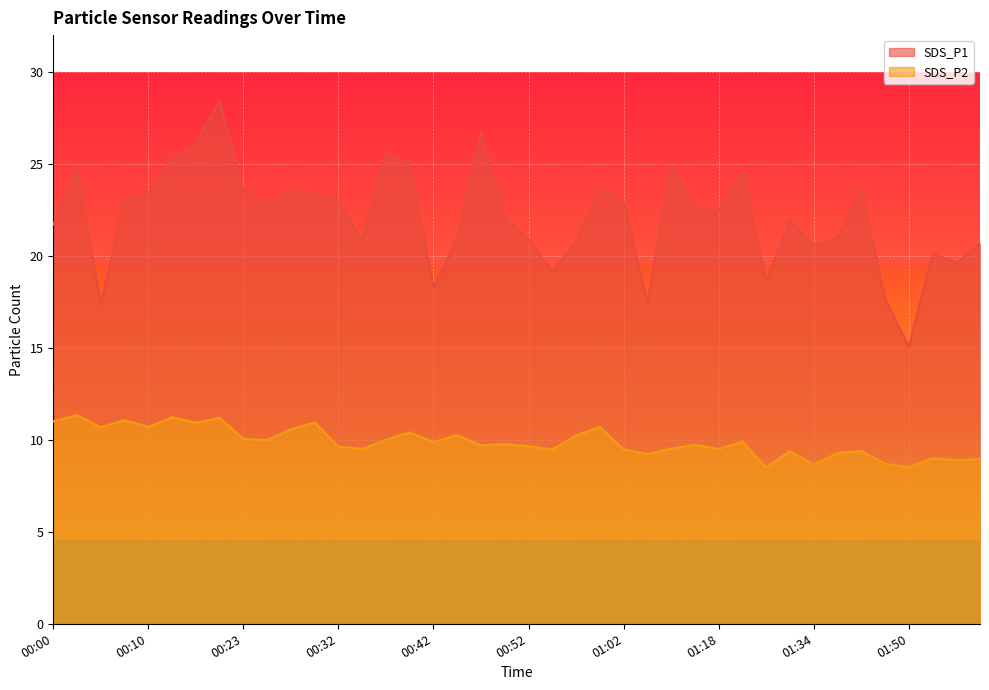

At which category is the sum across all series the highest?

00:17